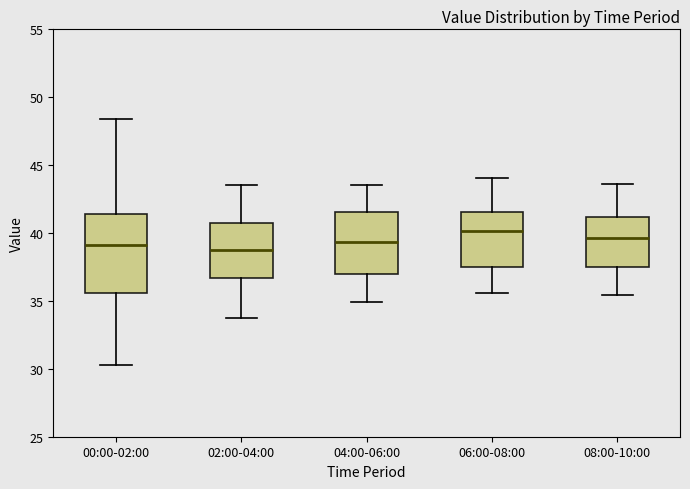

Reading left to right, transcribe this box plot: for each box, give where its median line is, the range the box spans, and where its two whiskers end, as read against the y-axis. The values are not printed on the chart, so give them approximately, as read against the axis.

00:00-02:00: median 39.0, box 35.5 to 41.5, whiskers 30.5 to 48.5
02:00-04:00: median 38.5, box 36.5 to 40.5, whiskers 34.0 to 43.5
04:00-06:00: median 39.5, box 37.0 to 41.5, whiskers 35.0 to 43.5
06:00-08:00: median 40.0, box 37.5 to 41.5, whiskers 35.5 to 44.0
08:00-10:00: median 39.5, box 37.5 to 41.0, whiskers 35.5 to 43.5